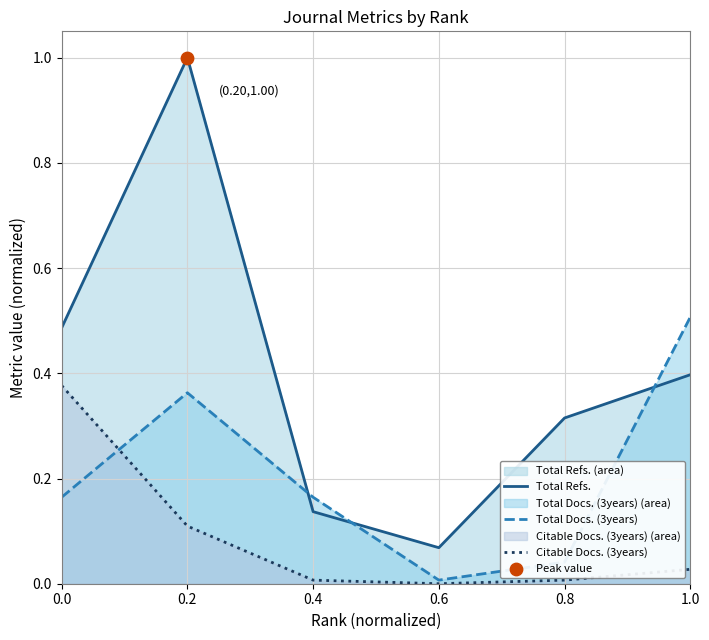

What are all the series names shown in the legend?

Total Refs., Total Docs. (3years), Citable Docs. (3years)